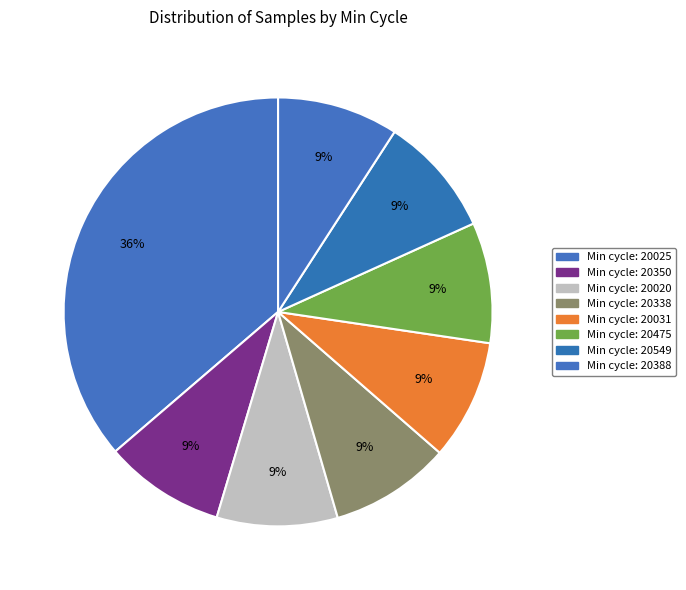

How many segments does this pie chart have?

8